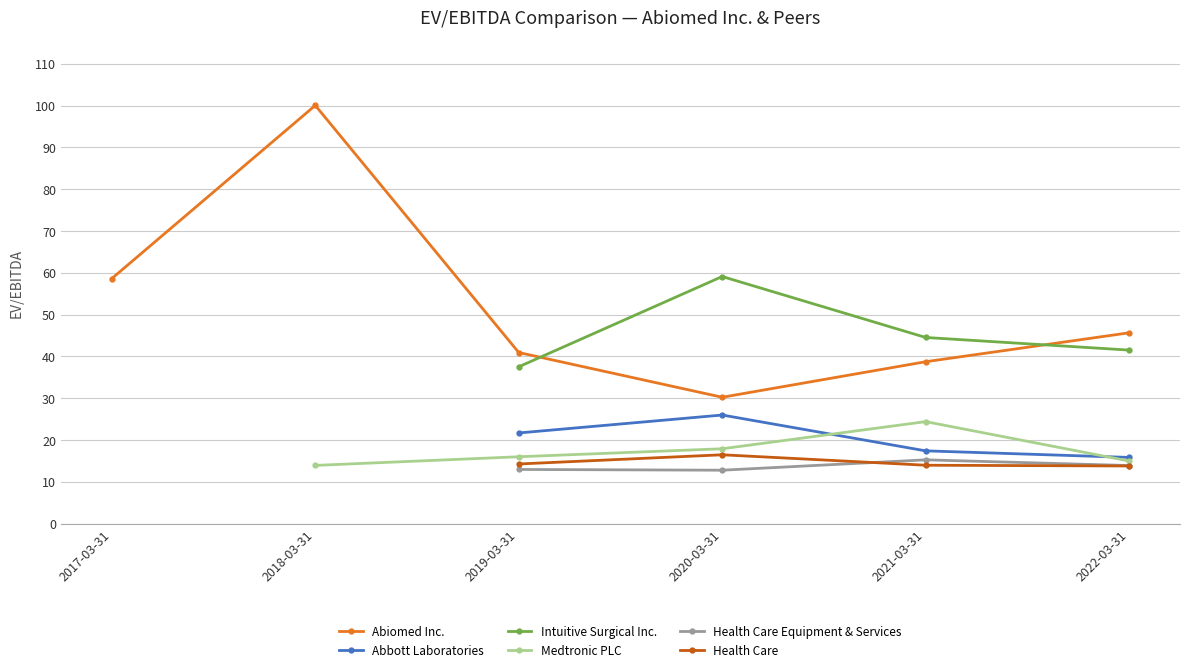

What is the maximum value shown in the chart?

100.0